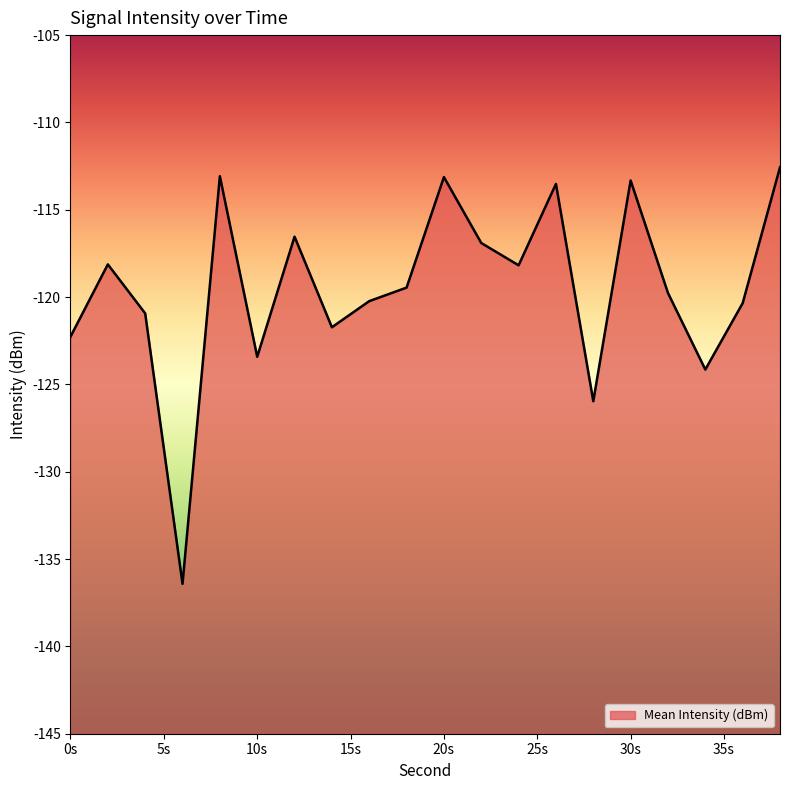

What is the maximum value shown in the chart?

-112.6